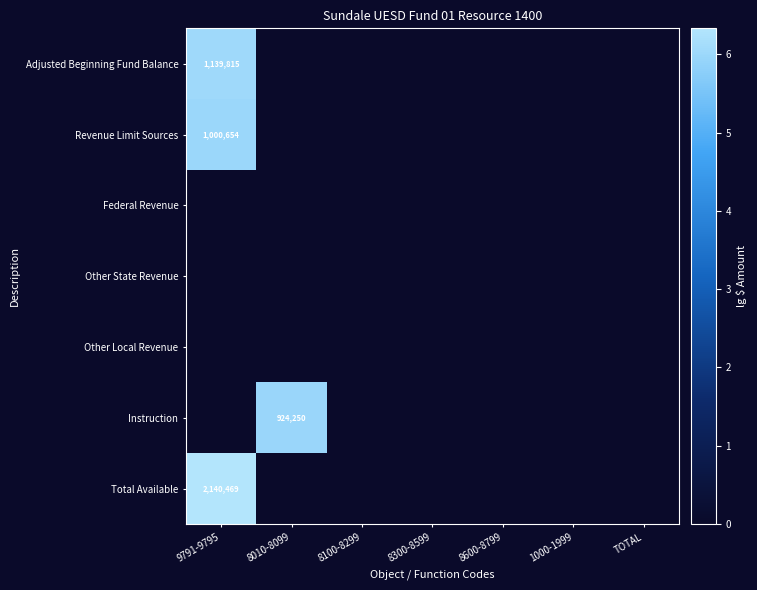

At how many categories does at least one series exceed 5?

2